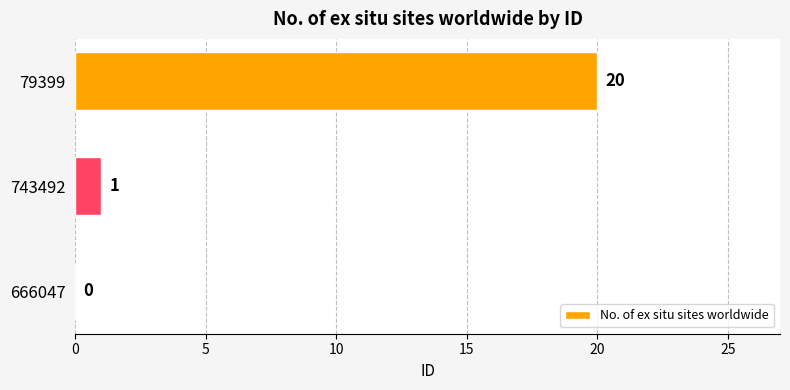

What is the maximum value shown in the chart?

20